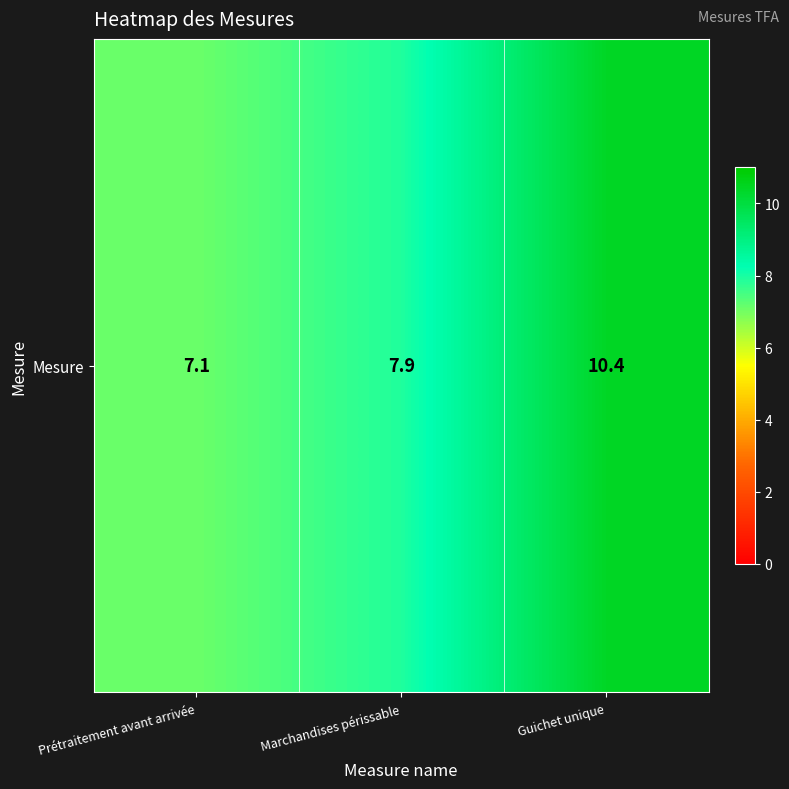

Rank the categories by value from lowest to highest.

Prétraitement avant arrivée, Marchandises périssable, Guichet unique